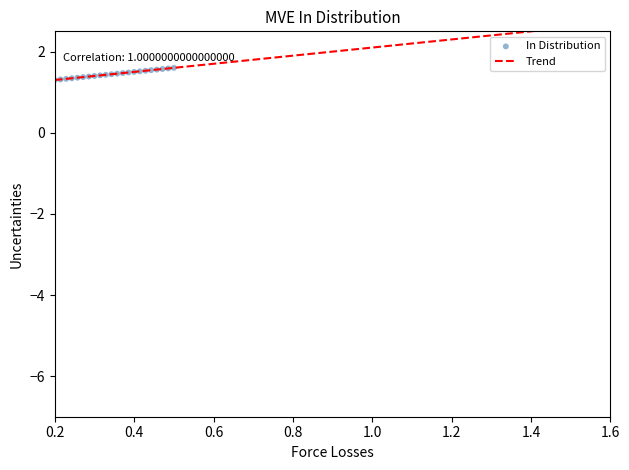

What is the range of Y values (max minus min)?

0.3